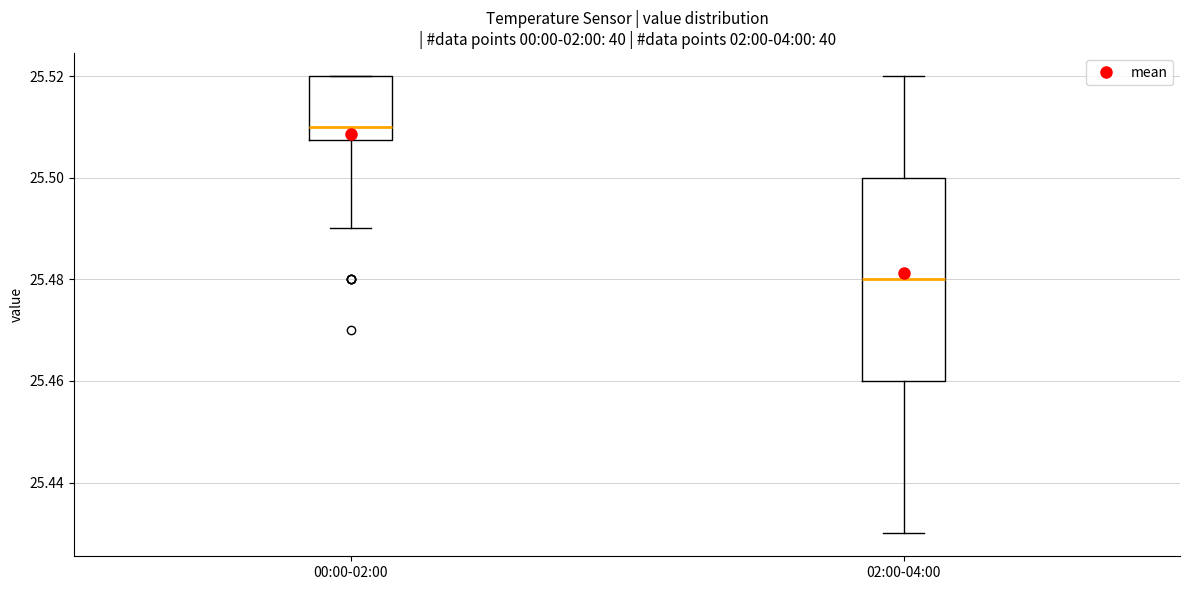

Which box has the lowest median line?

02:00-04:00